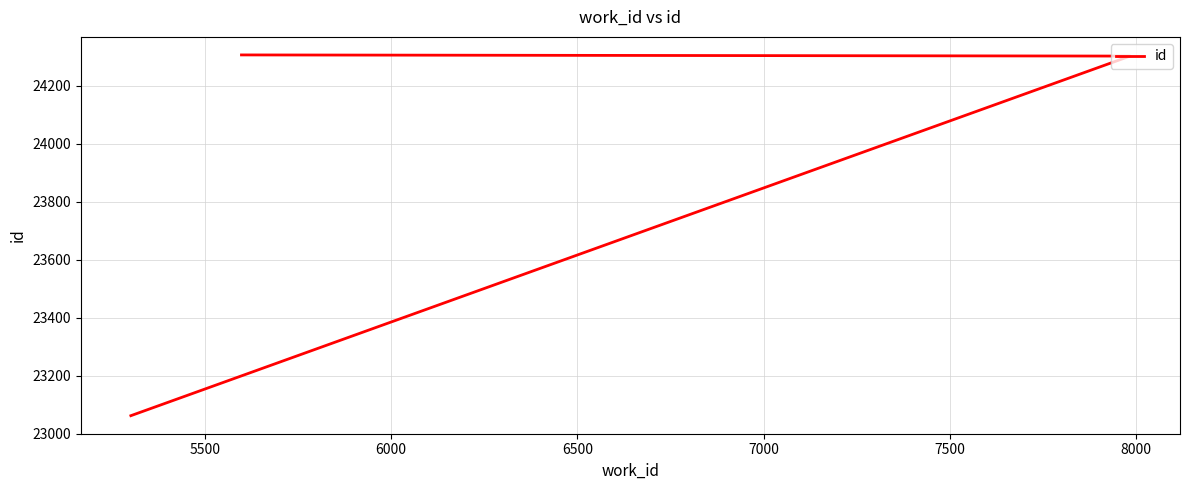

Reading right to left, transcribe all the data shown in this chart.

24306	24302	23062